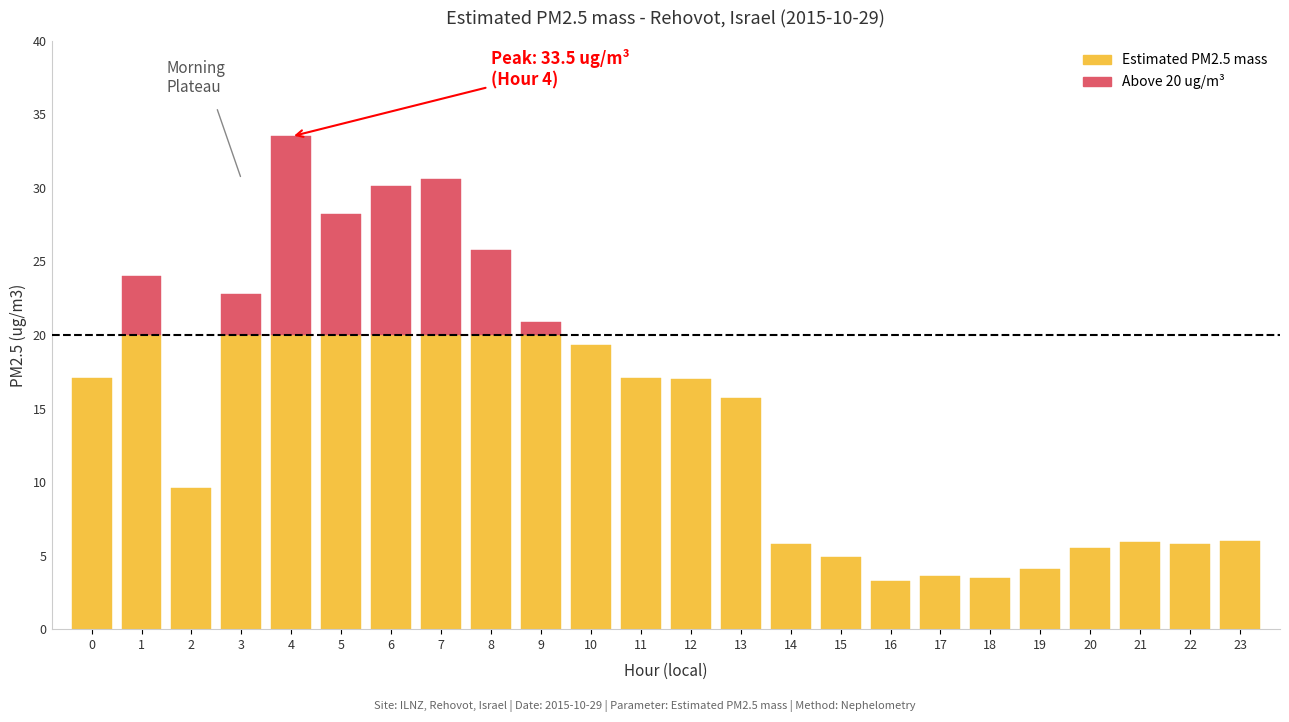

List the labels in order of value, smallest first.

16, 18, 17, 19, 15, 20, 14, 22, 21, 23, 2, 13, 12, 0, 11, 10, 9, 3, 1, 8, 5, 6, 7, 4